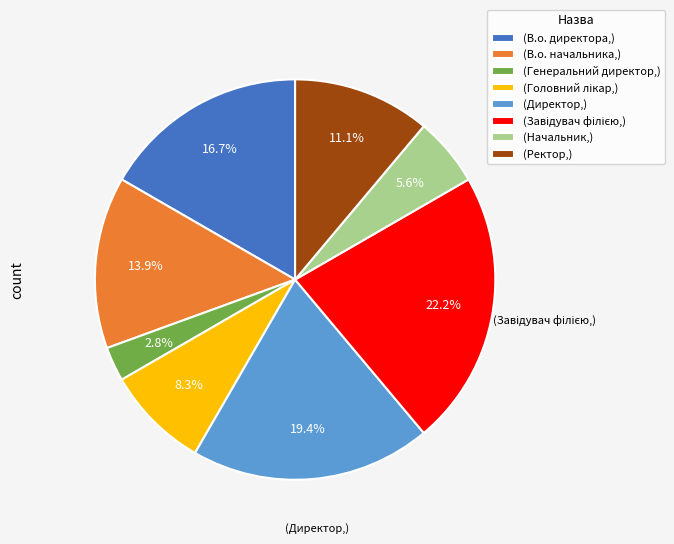

What is the smallest slice in the pie chart?

(Генеральний директор,)